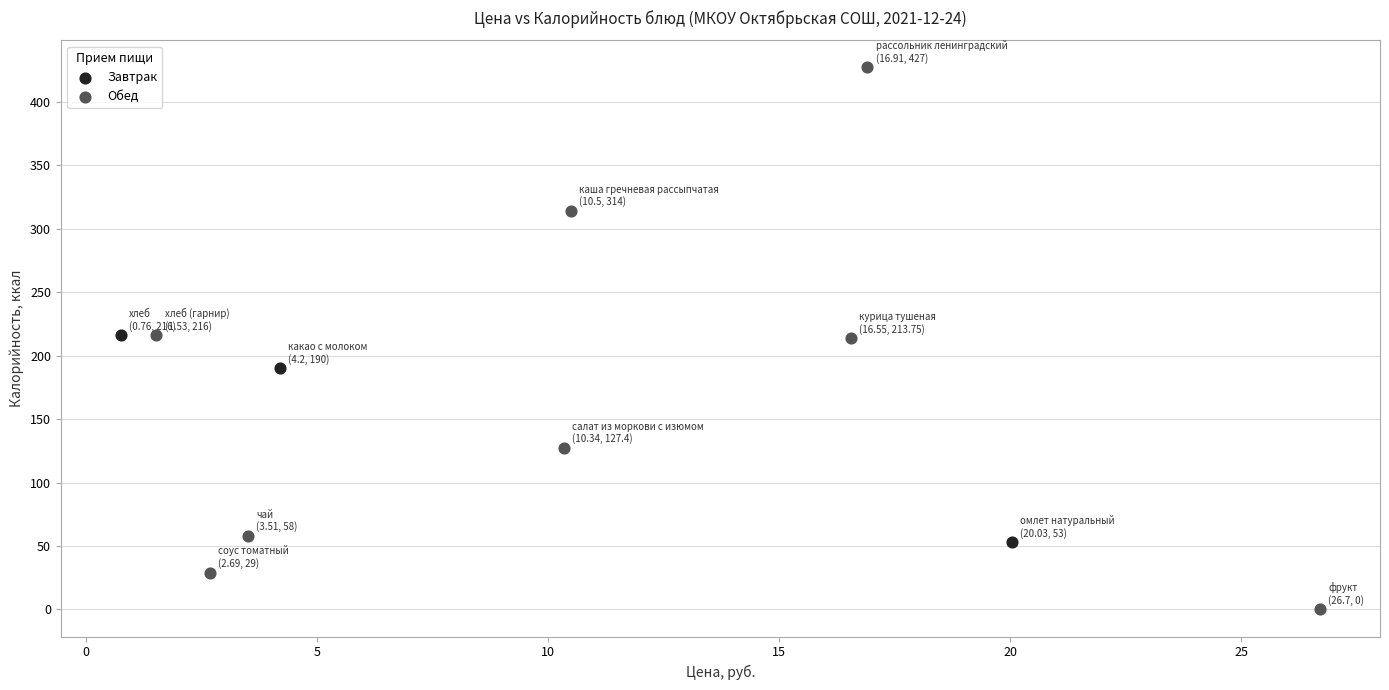

Which series reaches the minimum Y coordinate?

Обед